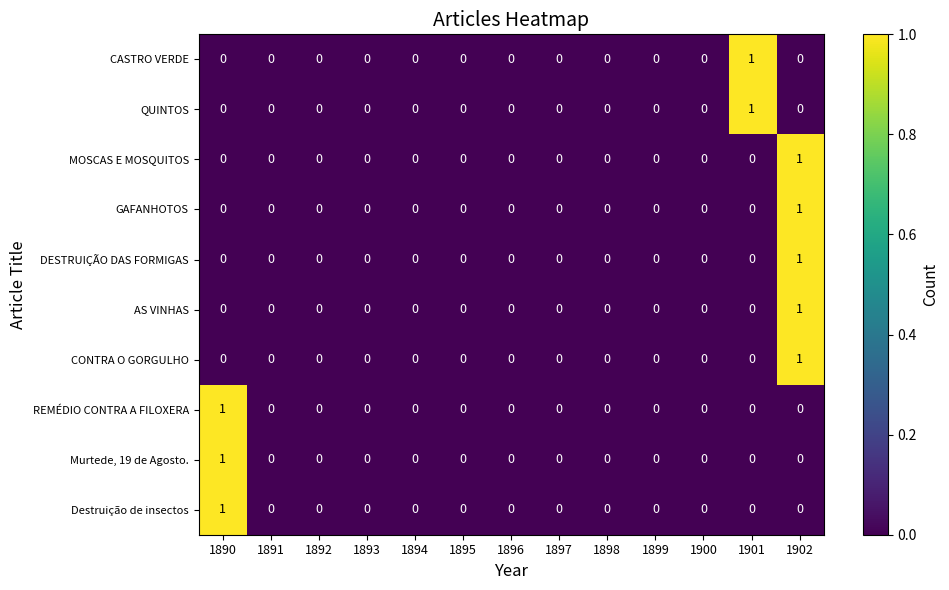

Count the DESTRUIÇÃO DAS FORMIGAS values in the range 0 to 1.

13